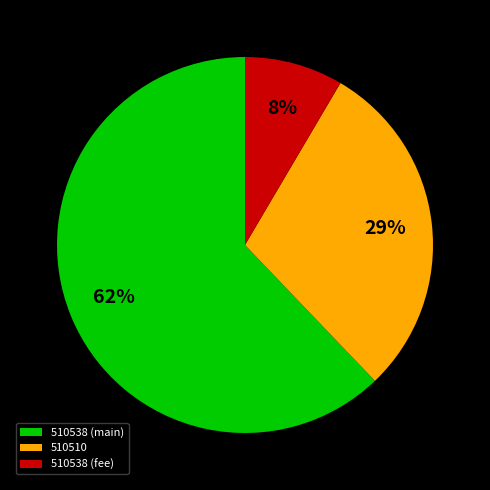

Between 510538 (main) and 510538 (fee), which is larger?

510538 (main)